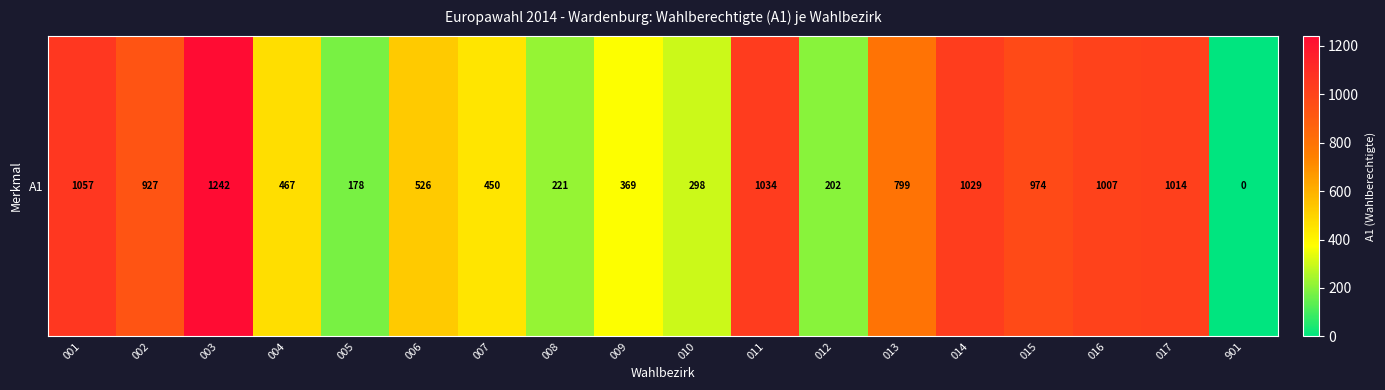

Count the number of values greater than 799.

8